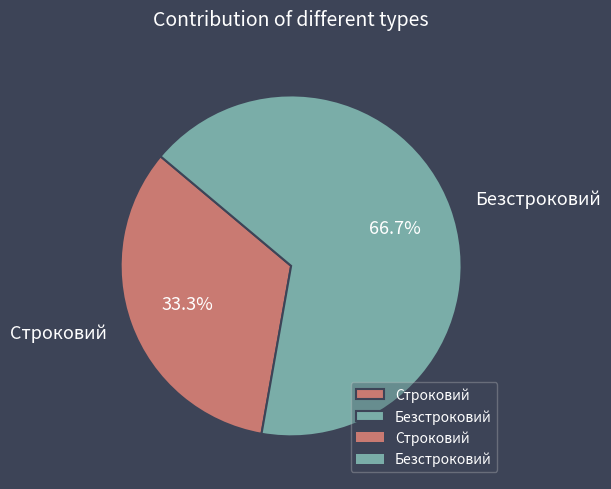

What is the majority slice?

Безстроковий